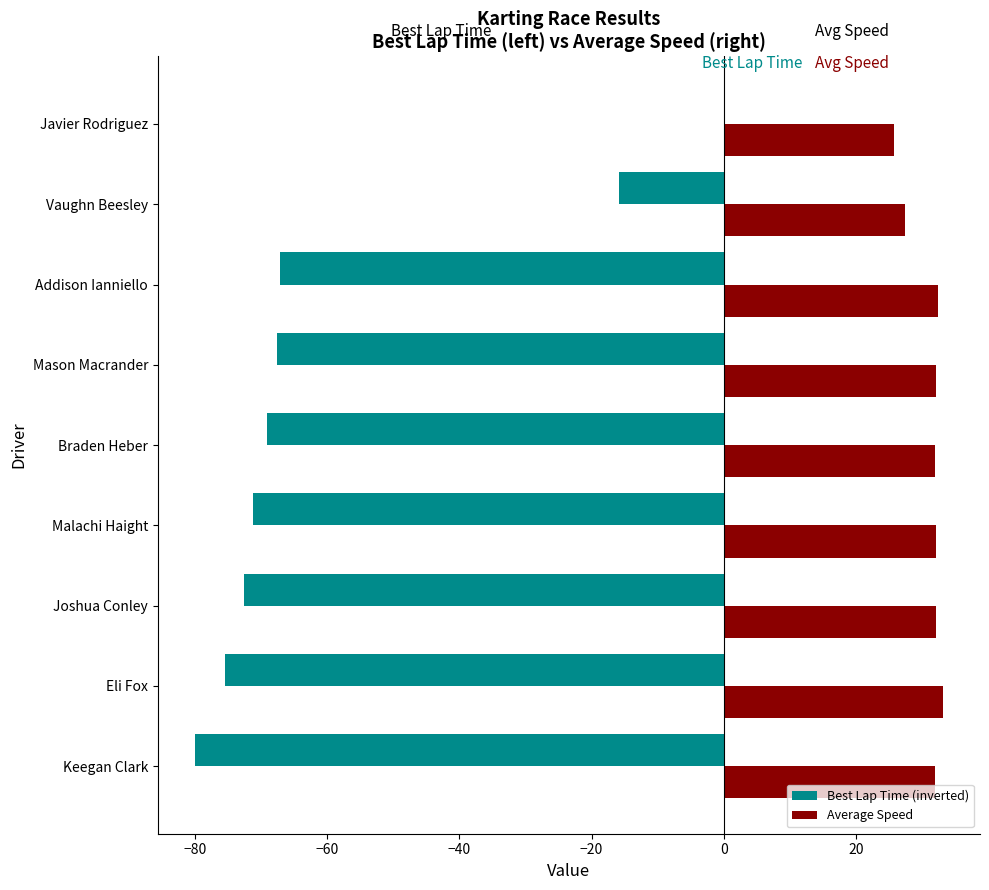

What is the sum of all Best Lap Time (inverted) values?

-519.2